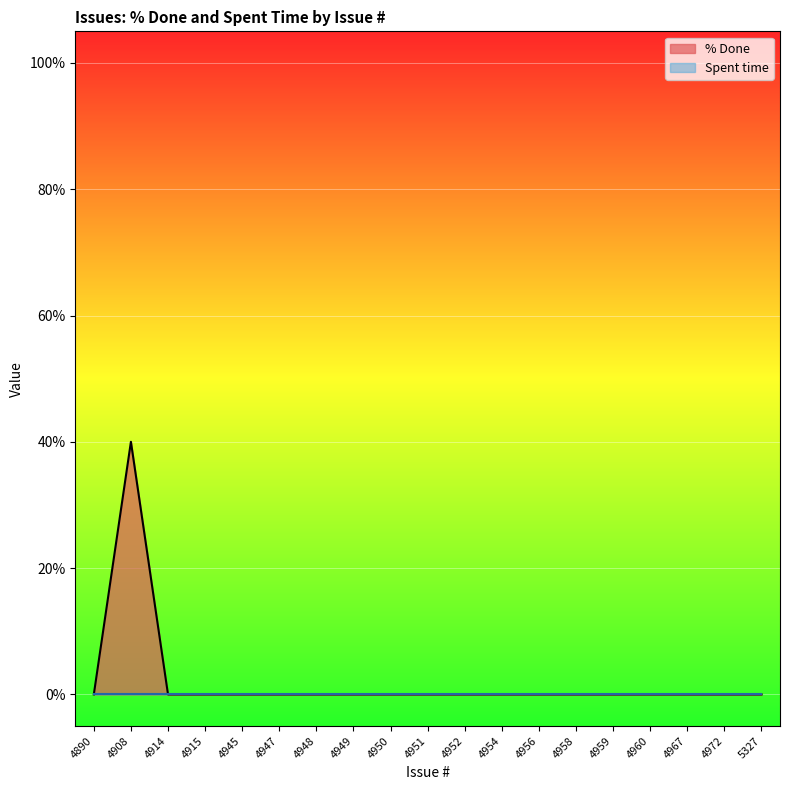

List the labels in order of value, largest first.

4908, 4890, 4914, 4915, 4945, 4947, 4948, 4949, 4950, 4951, 4952, 4954, 4956, 4958, 4959, 4960, 4967, 4972, 5327